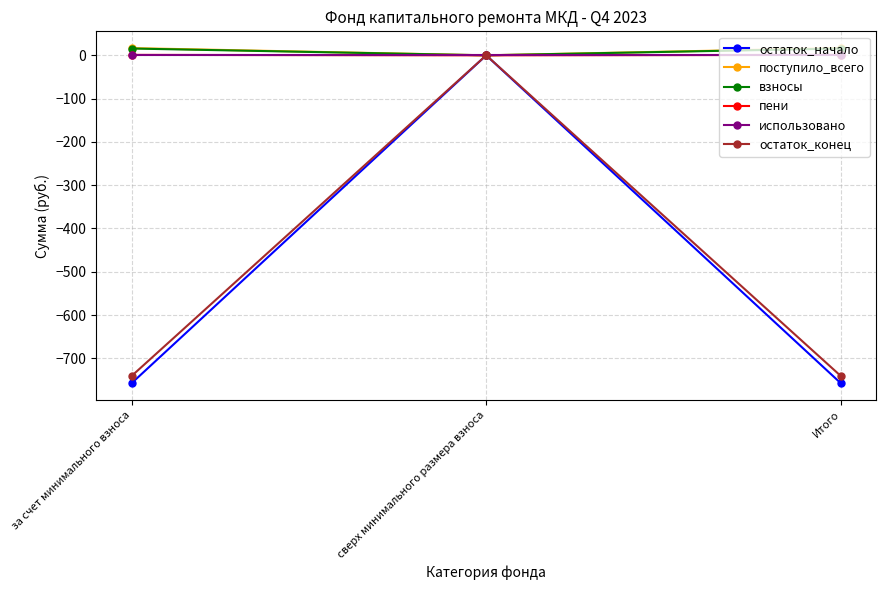

Count the пени values in the range 0 to 1.

3